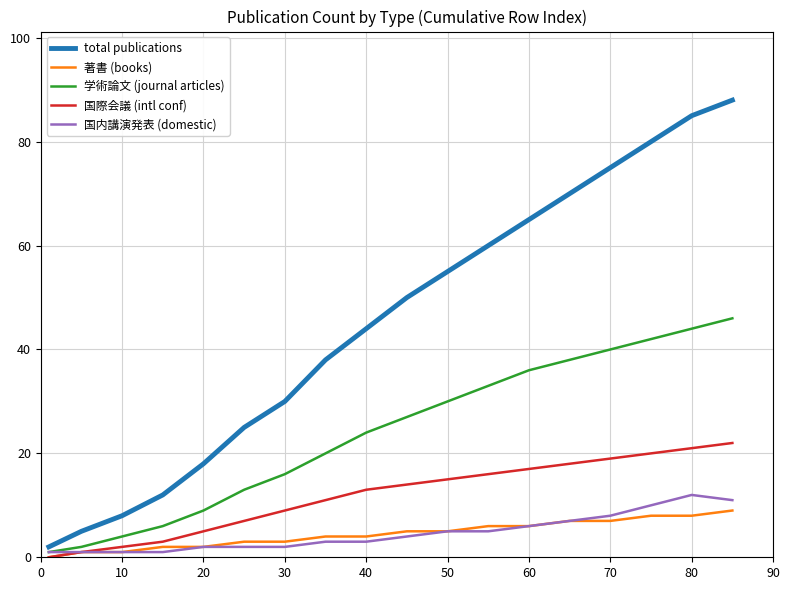

Which series has the largest total across all categories?

total publications